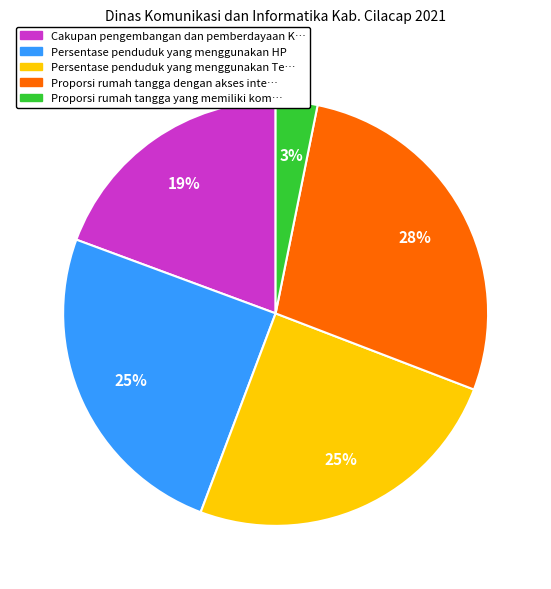

Which slice is the smallest?

Proporsi rumah tangga yang memiliki kom…